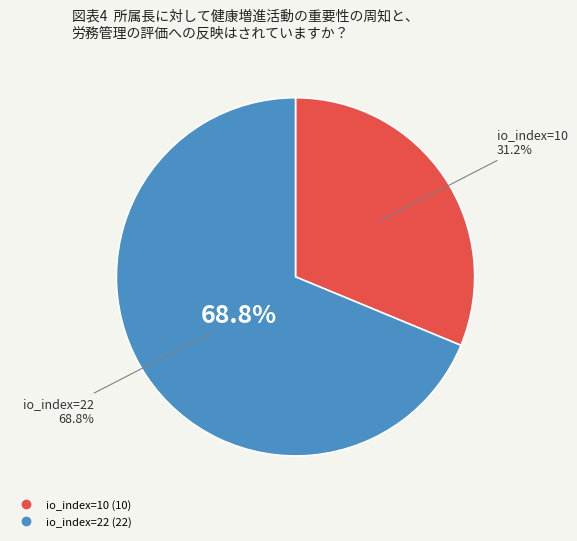

Is there a majority slice in this chart?

Yes